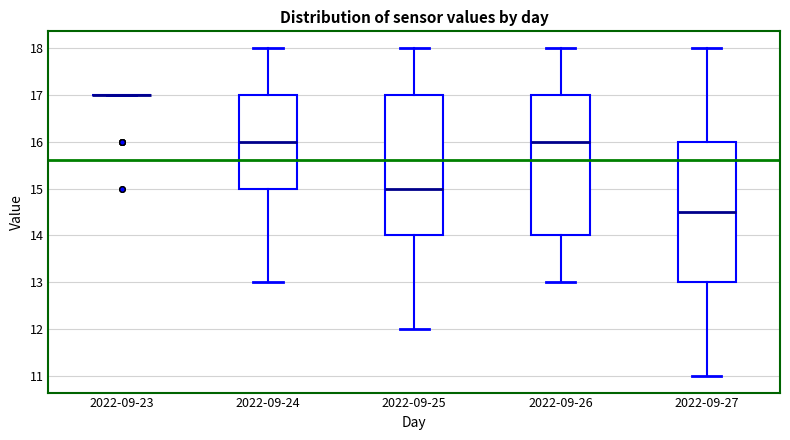

Where is the upper edge of the box for 2022-09-25 on the y-axis? The values are not printed on the chart, so give them approximately, as read against the axis.

17.0